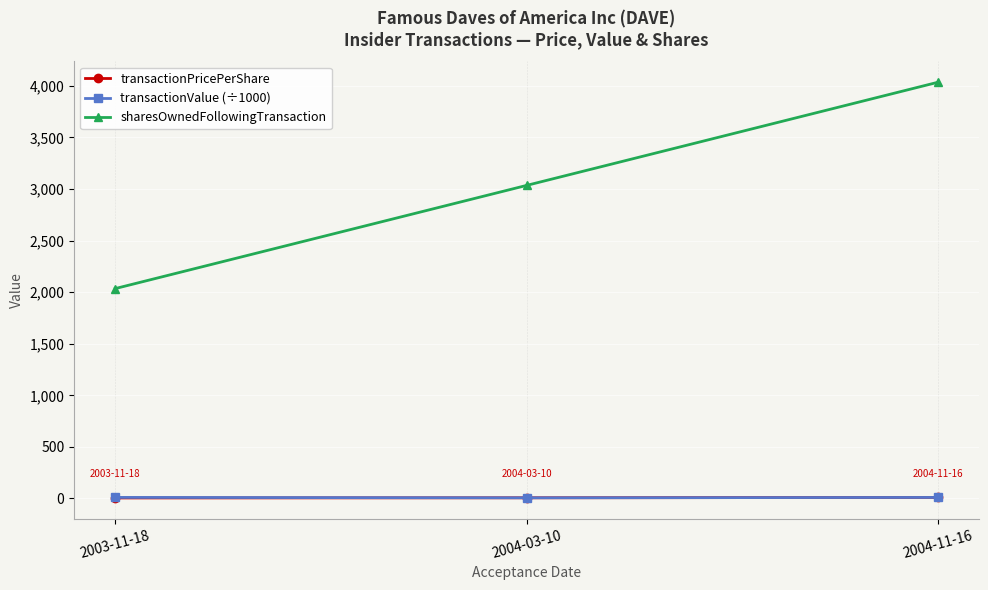

What is the difference between the maximum and minimum values in the transactionValue (÷1000) series?

3.8